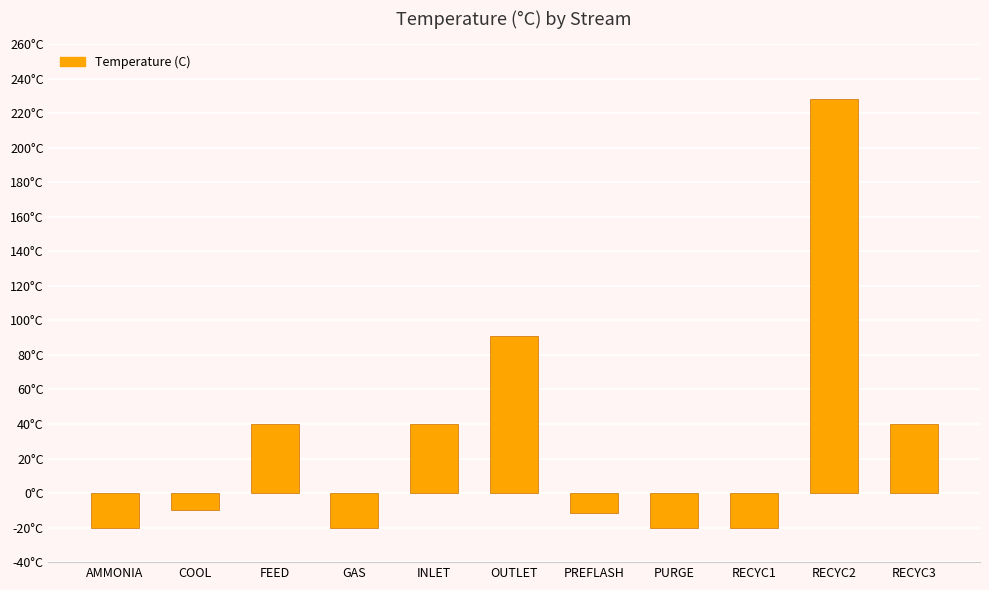

At which label is the value closest to 103?

OUTLET